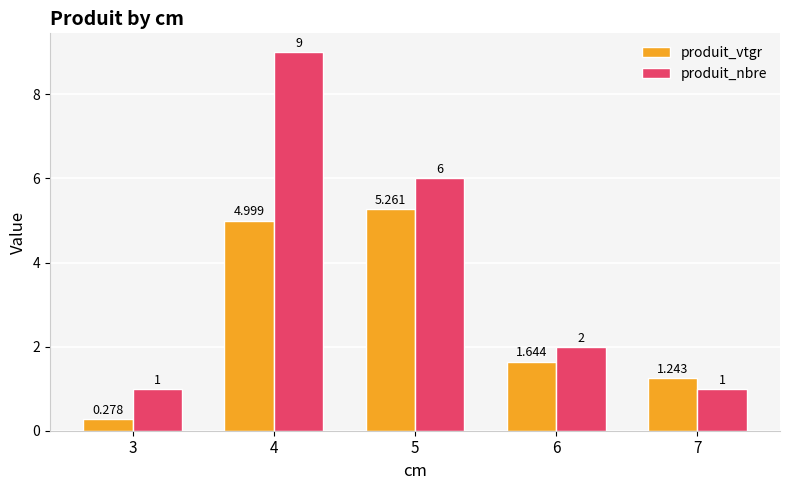

How many data points in produit_vtgr are above 1?

4